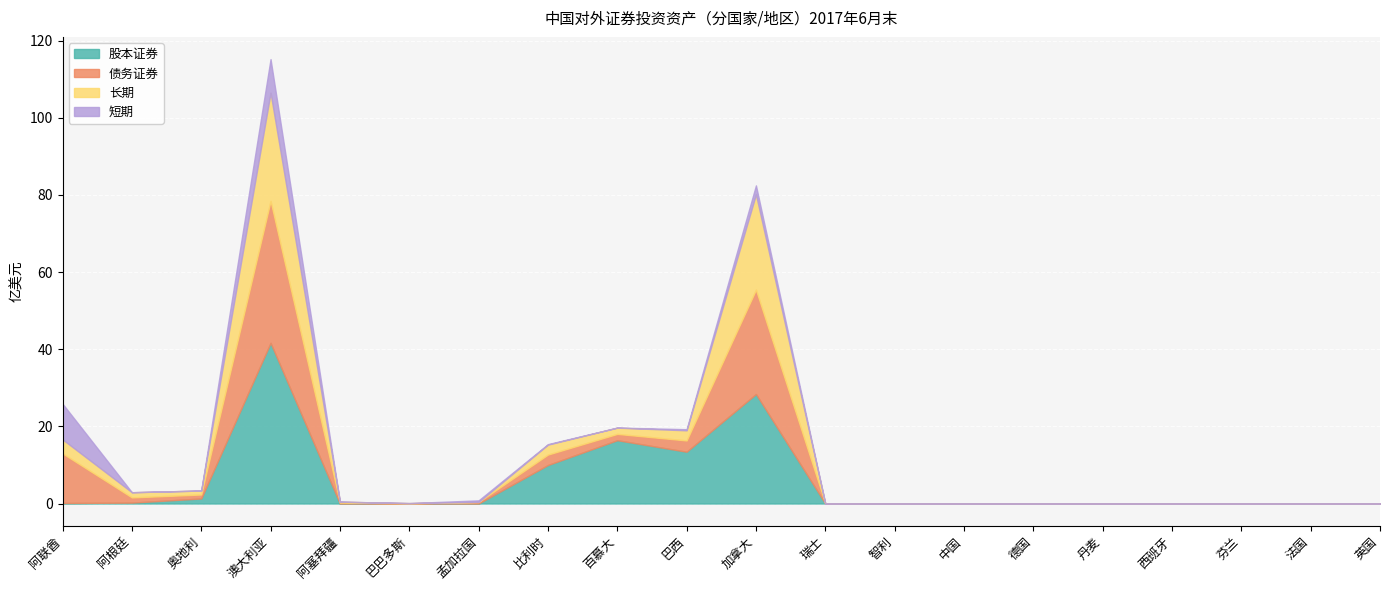

At which label does 股本证券 reach its peak?

澳大利亚